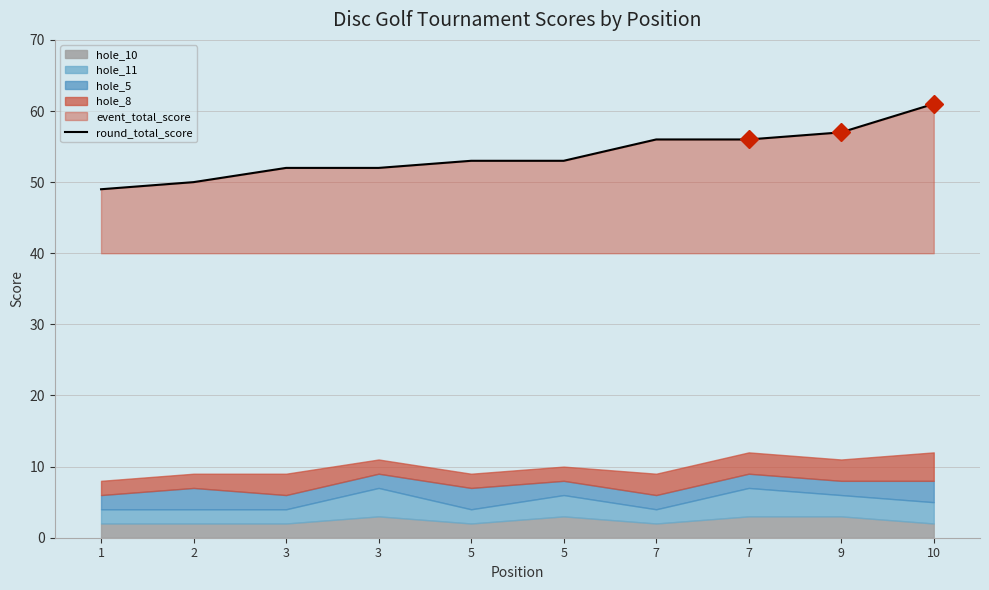

Rank the categories by value from highest to lowest.

10, 9, 7, 7, 5, 5, 3, 3, 2, 1